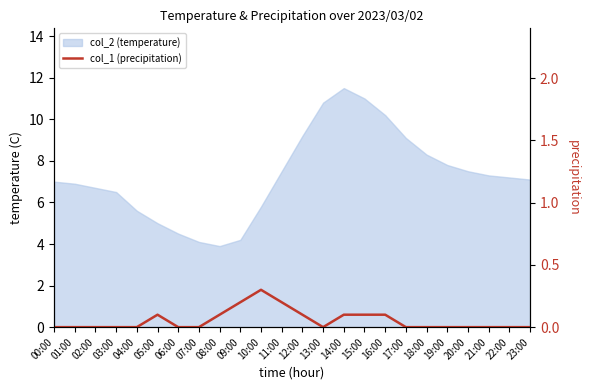

What is the sum of all values?

1.3